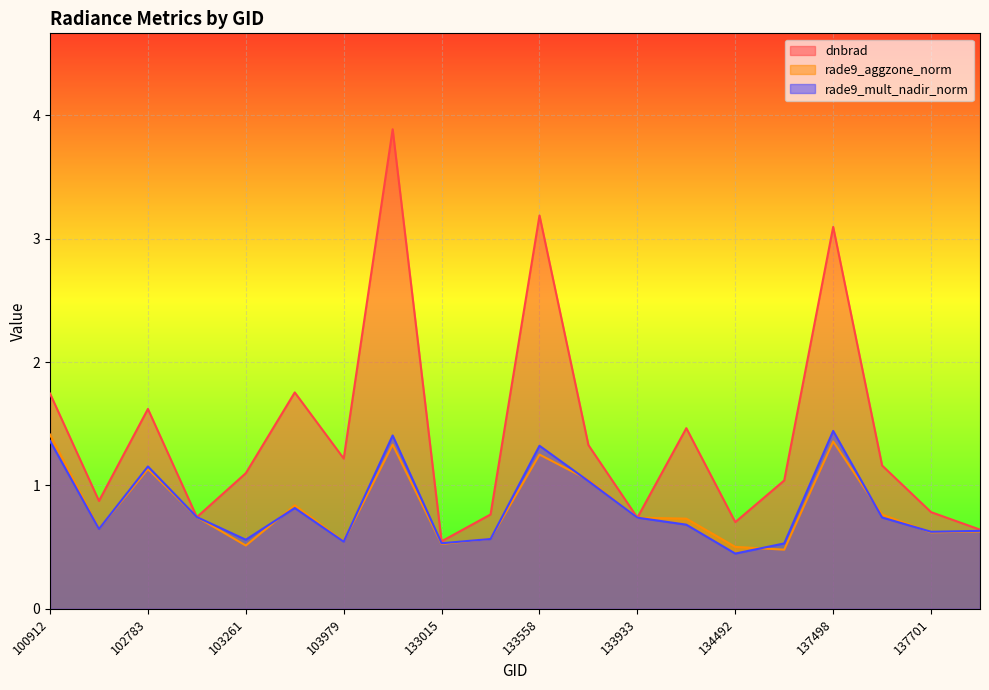

What value does the rade9_aggzone_norm series have at 133933?

0.7